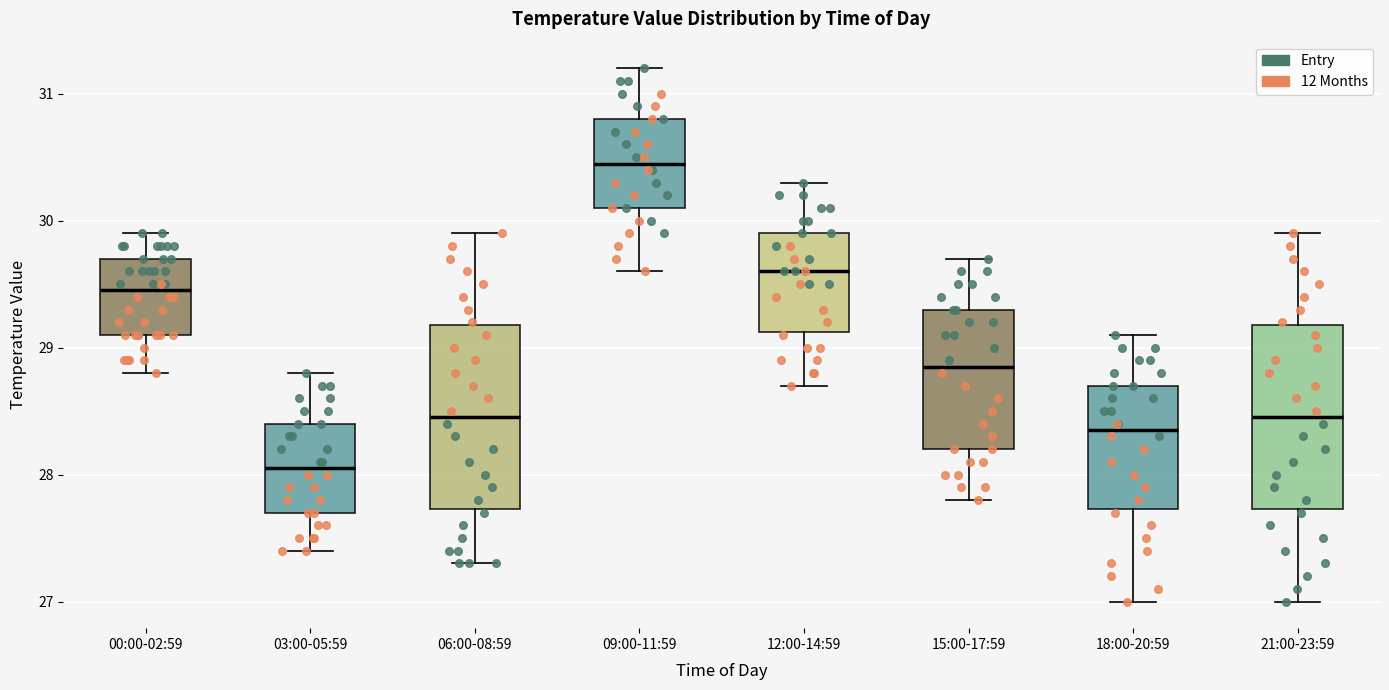

Reading left to right, transcribe this box plot: for each box, give where its median line is, the range the box spans, and where its two whiskers end, as read against the y-axis. The values are not printed on the chart, so give them approximately, as read against the axis.

00:00-02:59: median 29.5, box 29.1 to 29.7, whiskers 28.8 to 29.9
03:00-05:59: median 28.1, box 27.7 to 28.4, whiskers 27.4 to 28.8
06:00-08:59: median 28.5, box 27.7 to 29.2, whiskers 27.3 to 29.9
09:00-11:59: median 30.5, box 30.1 to 30.8, whiskers 29.6 to 31.2
12:00-14:59: median 29.6, box 29.1 to 29.9, whiskers 28.7 to 30.3
15:00-17:59: median 28.9, box 28.2 to 29.3, whiskers 27.8 to 29.7
18:00-20:59: median 28.4, box 27.7 to 28.7, whiskers 27.0 to 29.1
21:00-23:59: median 28.5, box 27.7 to 29.2, whiskers 27.0 to 29.9